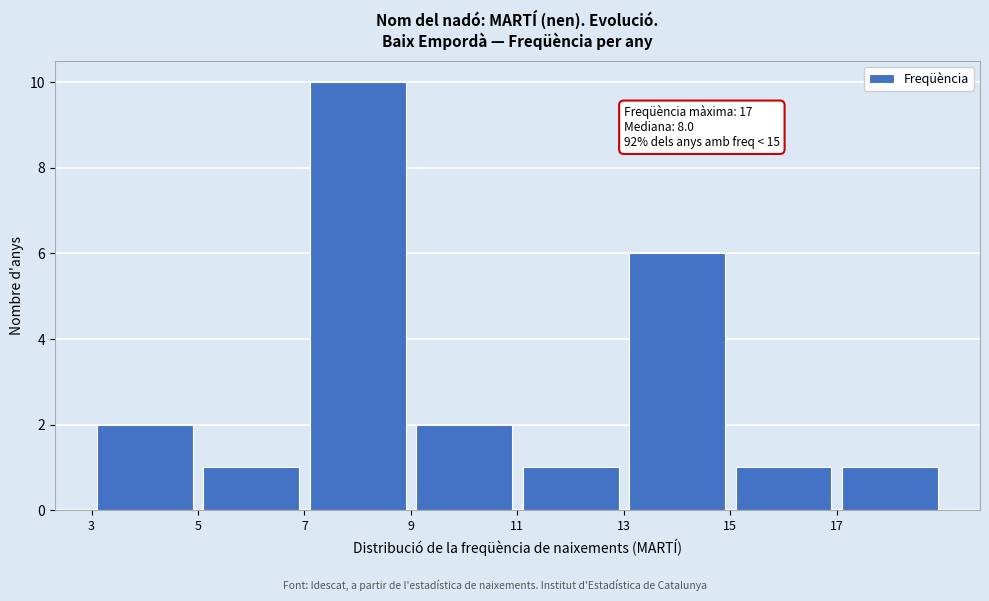

Which range on the x-axis has the tallest bar?

7 to 9